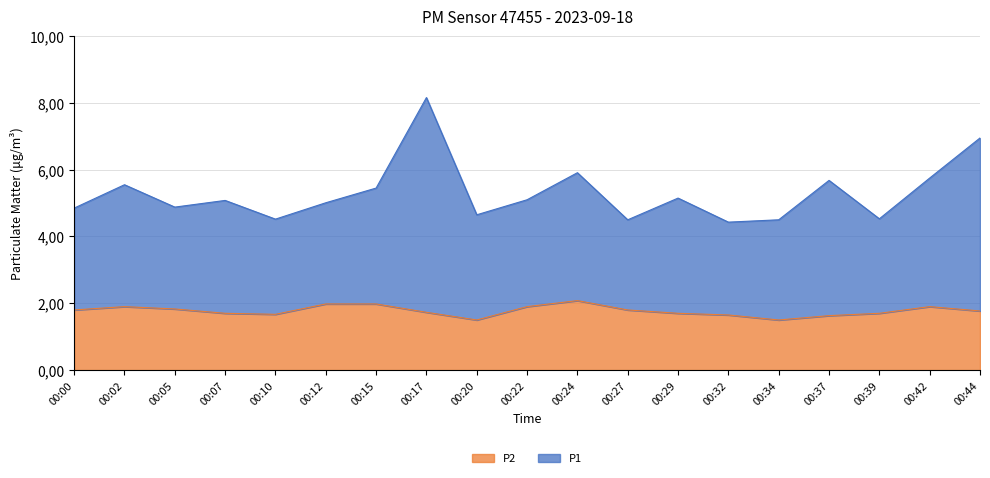

What is the difference between the maximum and second lowest values in the P2 series?

0.6